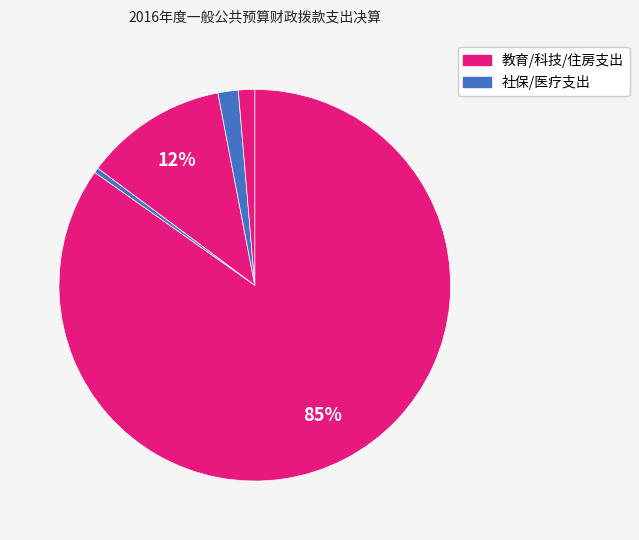

Which slice represents more than half of the pie?

教育支出